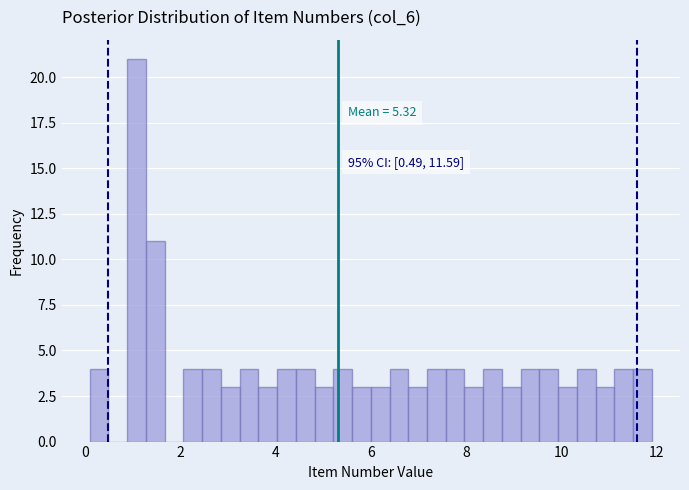

Read against the x-axis, roughly where is the centre of the tallest bar?

1.0